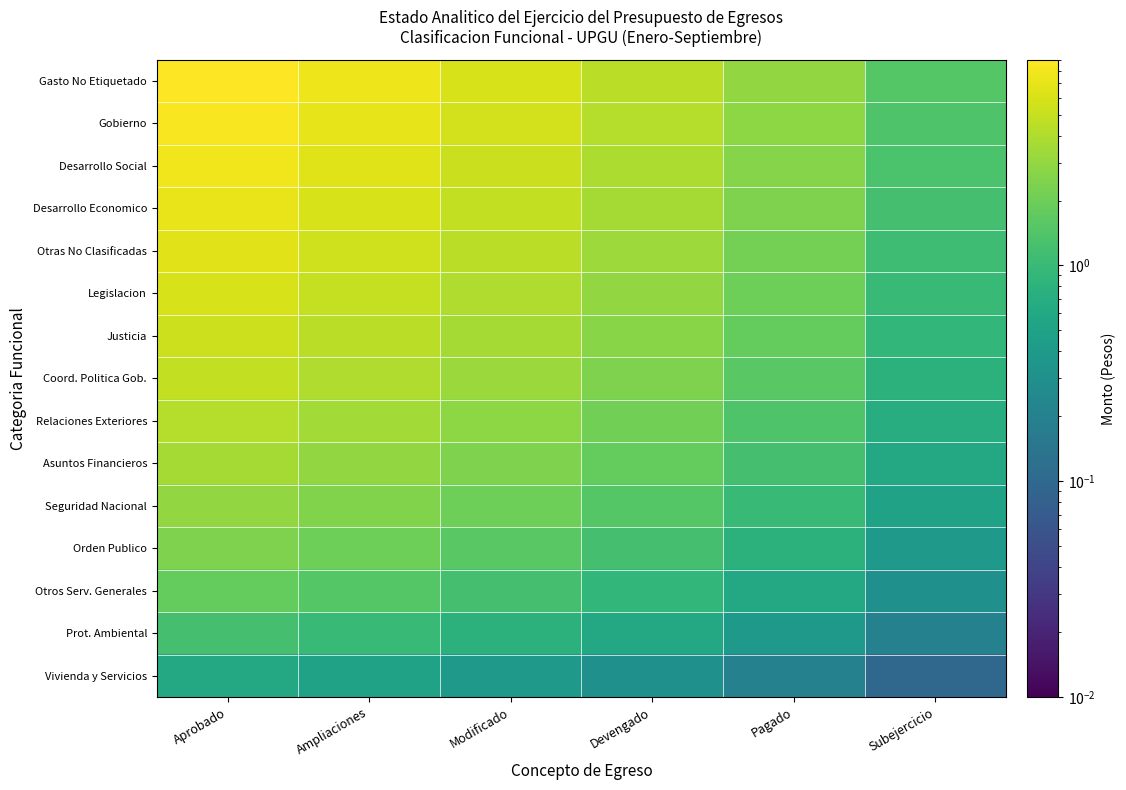

Reading left to right, what are all the values shown in this chart?

Gasto No Etiquetado: Aprobado=9.0	Ampliaciones=7.5	Modificado=6.0	Devengado=4.5	Pagado=3.0	Subejercicio=1.5
Gobierno: Aprobado=8.4	Ampliaciones=7.0	Modificado=5.6	Devengado=4.2	Pagado=2.8	Subejercicio=1.4
Desarrollo Social: Aprobado=7.8	Ampliaciones=6.5	Modificado=5.2	Devengado=3.9	Pagado=2.6	Subejercicio=1.3
Desarrollo Economico: Aprobado=7.2	Ampliaciones=6.0	Modificado=4.8	Devengado=3.6	Pagado=2.4	Subejercicio=1.2
Otras No Clasificadas: Aprobado=6.6	Ampliaciones=5.5	Modificado=4.4	Devengado=3.3	Pagado=2.2	Subejercicio=1.1
Legislacion: Aprobado=6.0	Ampliaciones=5.0	Modificado=4.0	Devengado=3.0	Pagado=2.0	Subejercicio=1.0
Justicia: Aprobado=5.4	Ampliaciones=4.5	Modificado=3.6	Devengado=2.7	Pagado=1.8	Subejercicio=0.9
Coord. Politica Gob.: Aprobado=4.8	Ampliaciones=4.0	Modificado=3.2	Devengado=2.4	Pagado=1.6	Subejercicio=0.8
Relaciones Exteriores: Aprobado=4.2	Ampliaciones=3.5	Modificado=2.8	Devengado=2.1	Pagado=1.4	Subejercicio=0.7
Asuntos Financieros: Aprobado=3.6	Ampliaciones=3.0	Modificado=2.4	Devengado=1.8	Pagado=1.2	Subejercicio=0.6
Seguridad Nacional: Aprobado=3.0	Ampliaciones=2.5	Modificado=2.0	Devengado=1.5	Pagado=1.0	Subejercicio=0.5
Orden Publico: Aprobado=2.4	Ampliaciones=2.0	Modificado=1.6	Devengado=1.2	Pagado=0.8	Subejercicio=0.4
Otros Serv. Generales: Aprobado=1.8	Ampliaciones=1.5	Modificado=1.2	Devengado=0.9	Pagado=0.6	Subejercicio=0.3
Prot. Ambiental: Aprobado=1.2	Ampliaciones=1.0	Modificado=0.8	Devengado=0.6	Pagado=0.4	Subejercicio=0.2
Vivienda y Servicios: Aprobado=0.6	Ampliaciones=0.5	Modificado=0.4	Devengado=0.3	Pagado=0.2	Subejercicio=0.1